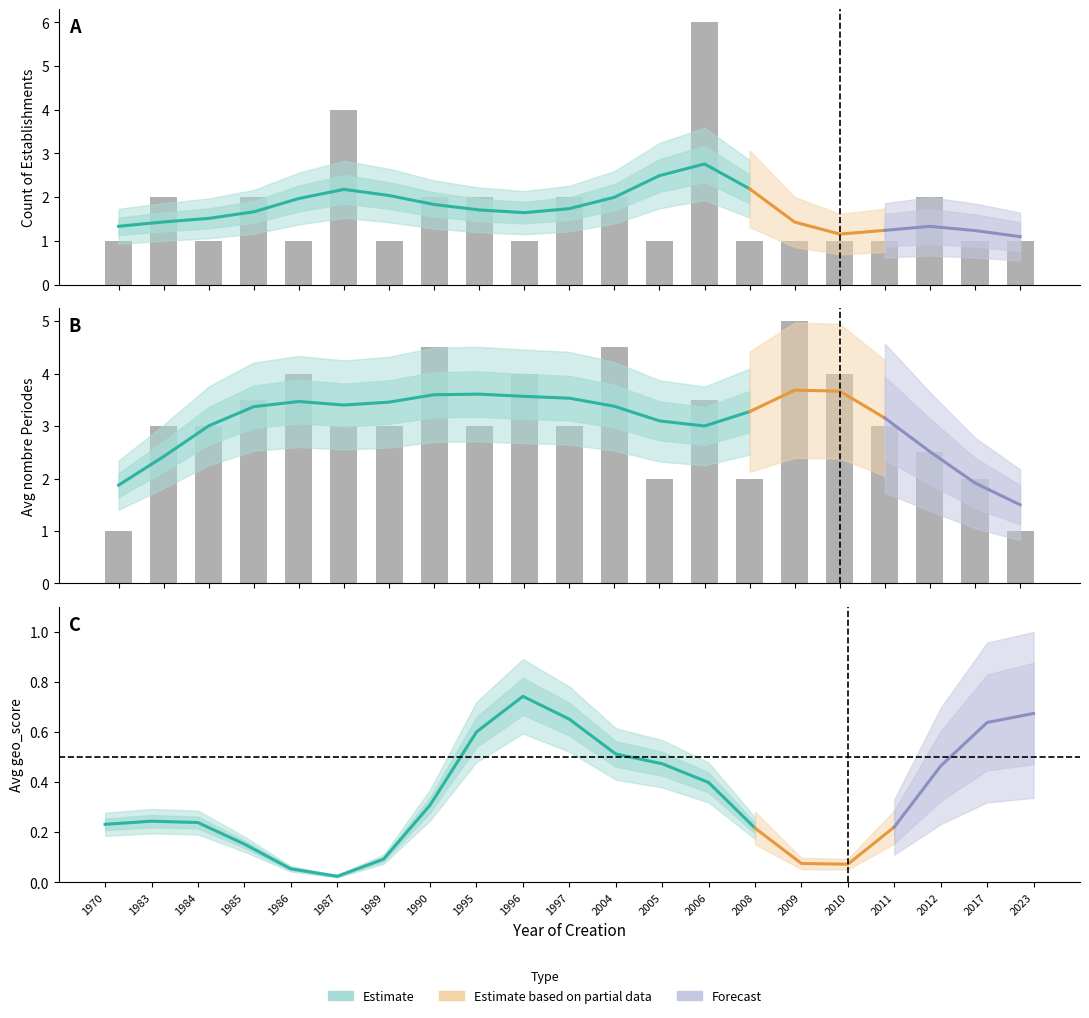

Which has a higher value, 2011 or 2023?

2011